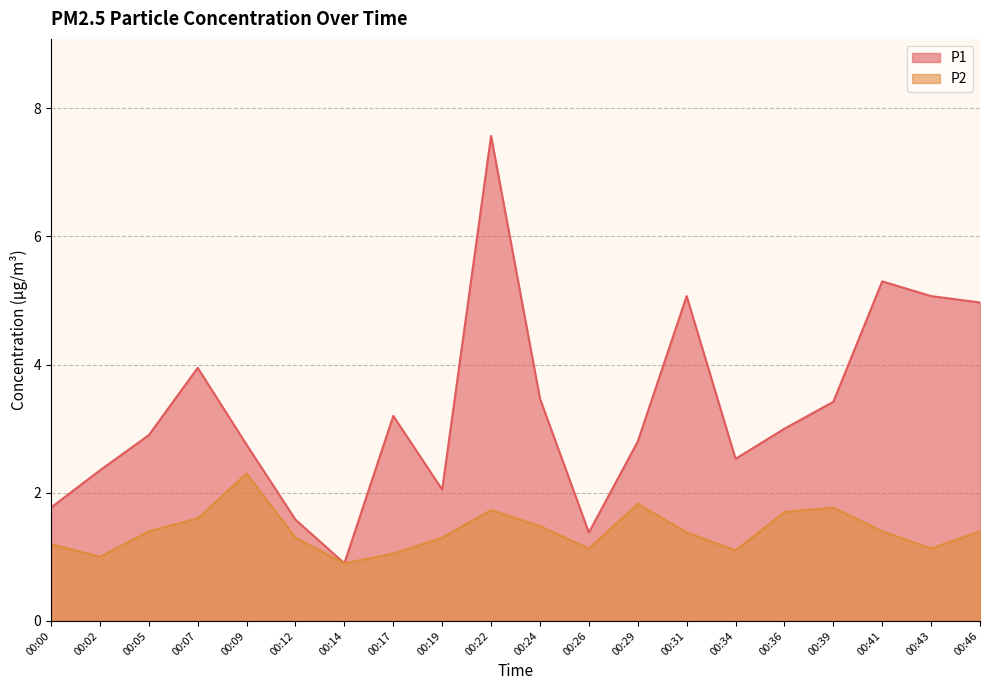

Which series has the widest spread of values?

P1